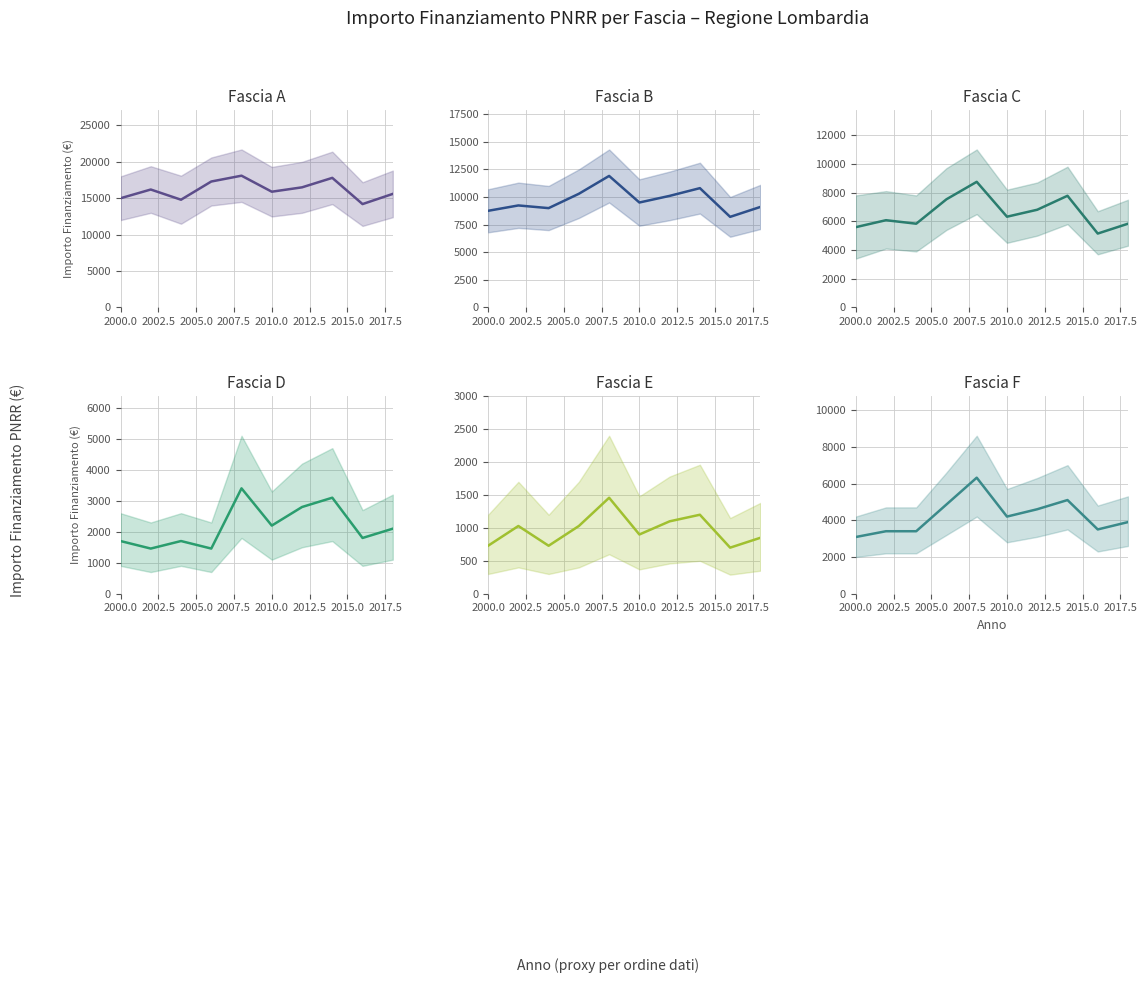

How many interior local peaks does the Fascia E series have?

3